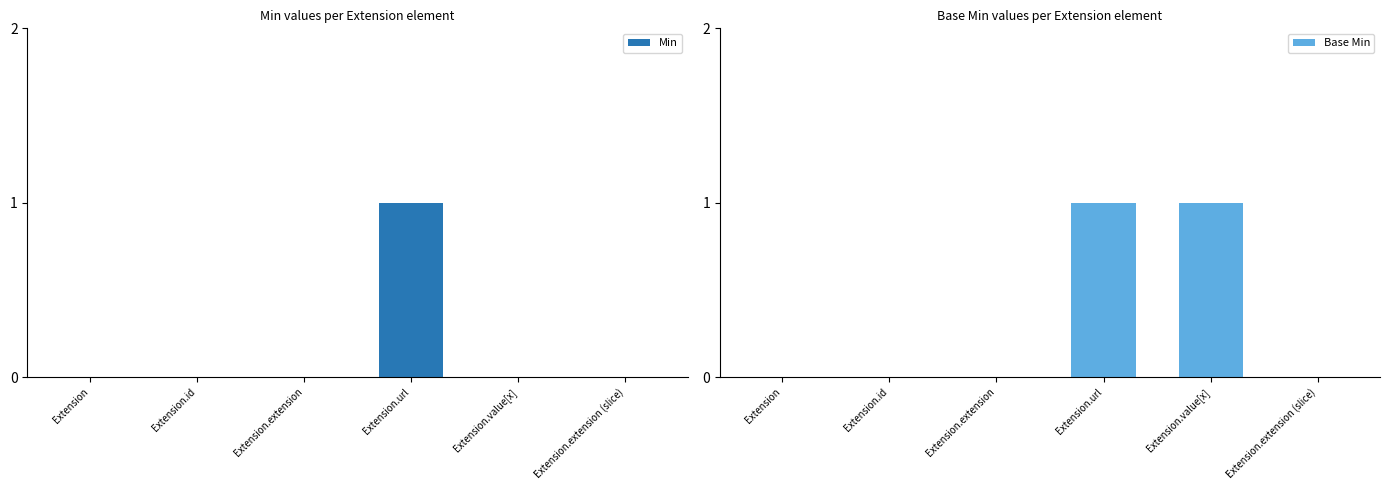

Reading left to right, what are all the values shown in this chart?

Min: Extension=0	Extension.id=0	Extension.extension=0	Extension.url=1	Extension.value[x]=0	Extension.extension (slice)=0
Base Min: Extension=0	Extension.id=0	Extension.extension=0	Extension.url=1	Extension.value[x]=1	Extension.extension (slice)=0